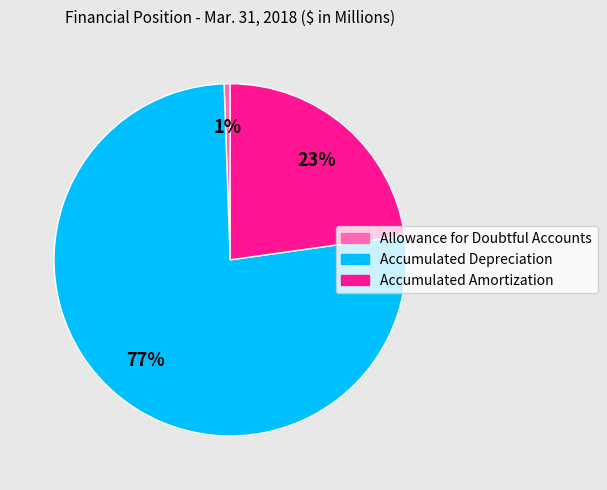

What percentage is the Allowance for Doubtful Accounts slice, to the nearest percent?

1%